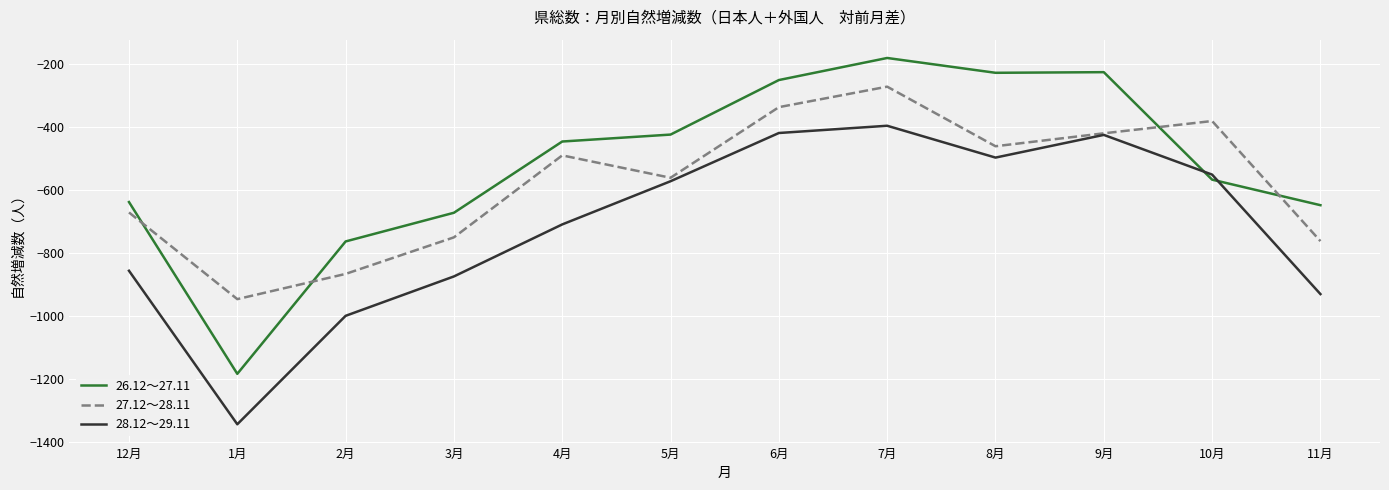

True or false: 27.12～28.11 and 26.12～27.11 intersect in this chart.

True